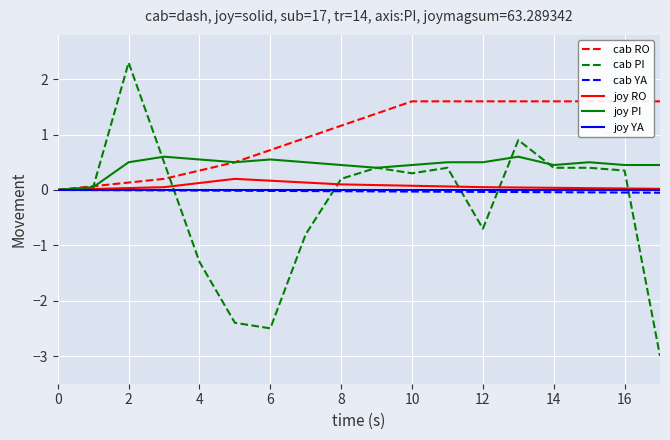

What is the approximate value of joy PI at 17?

0.5